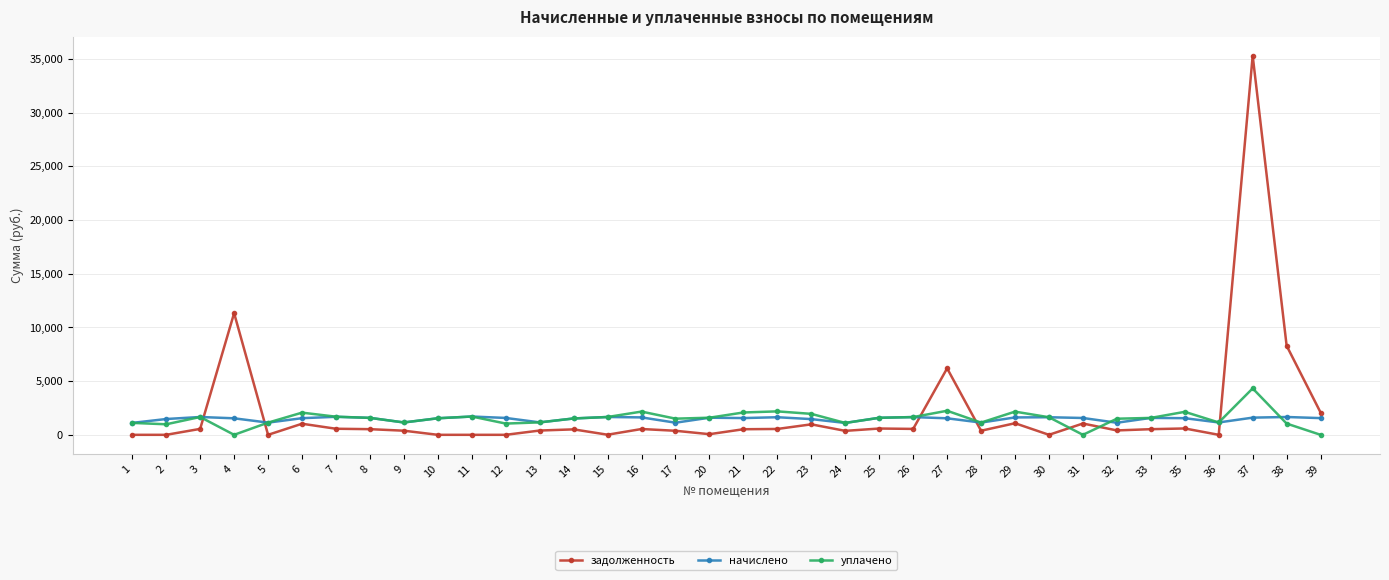

At which category is the sum across all series the highest?

37